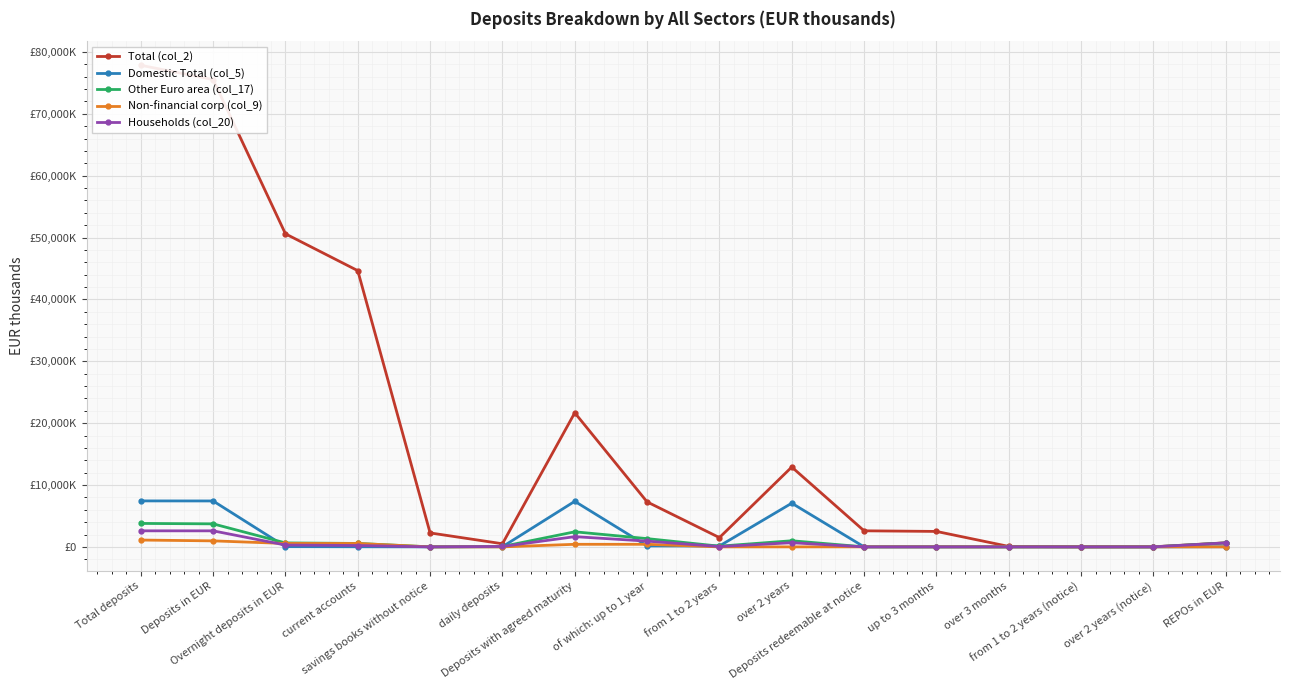

How many interior local valleys does the Households (col_20) series have?

2